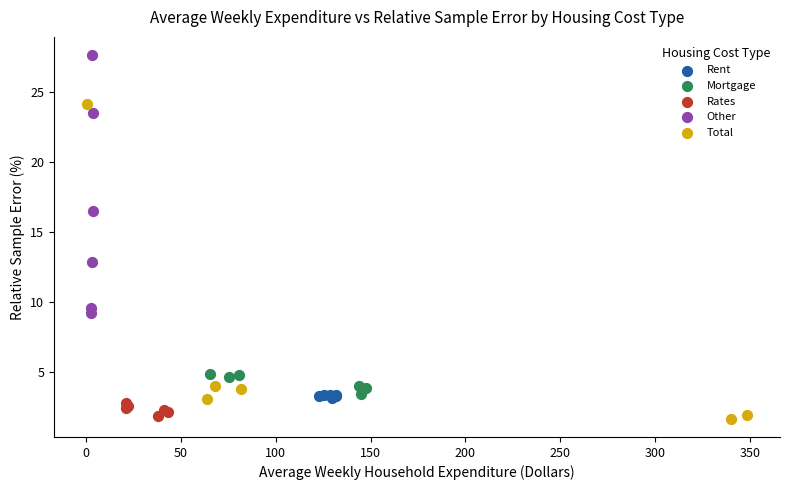

Which series has the widest spread of Y values?

Total